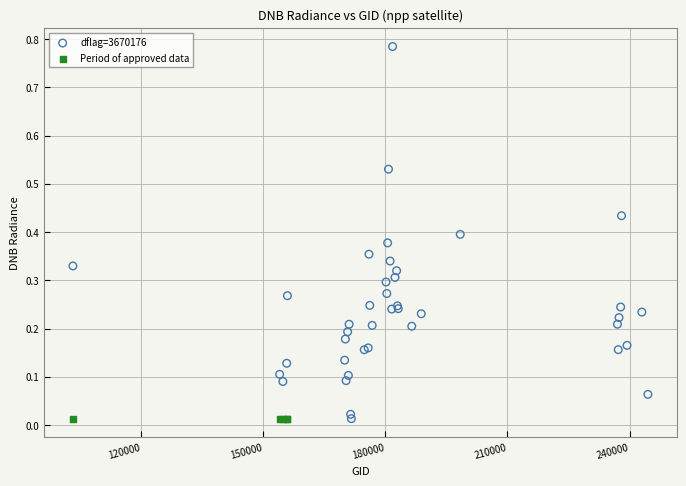

Which series reaches the maximum Y coordinate?

dflag=3670176